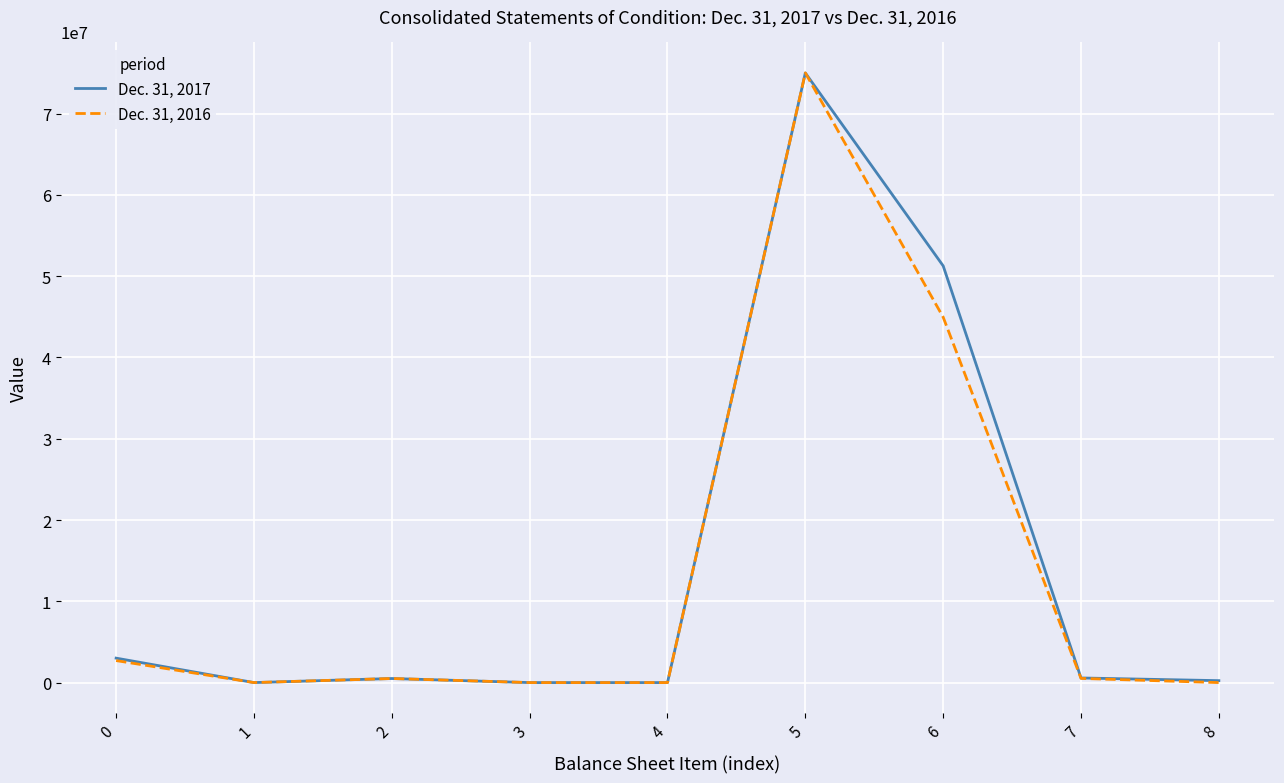

Is the value of Dec. 31, 2016 at 4 greater than the value of Dec. 31, 2017 at 0?

No